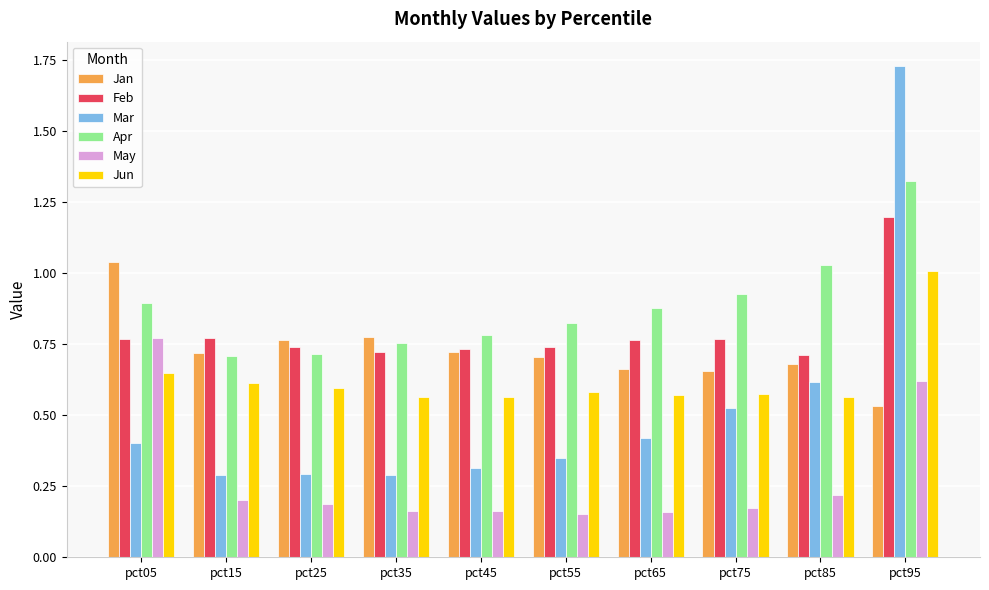

At which label does May reach its peak?

pct05